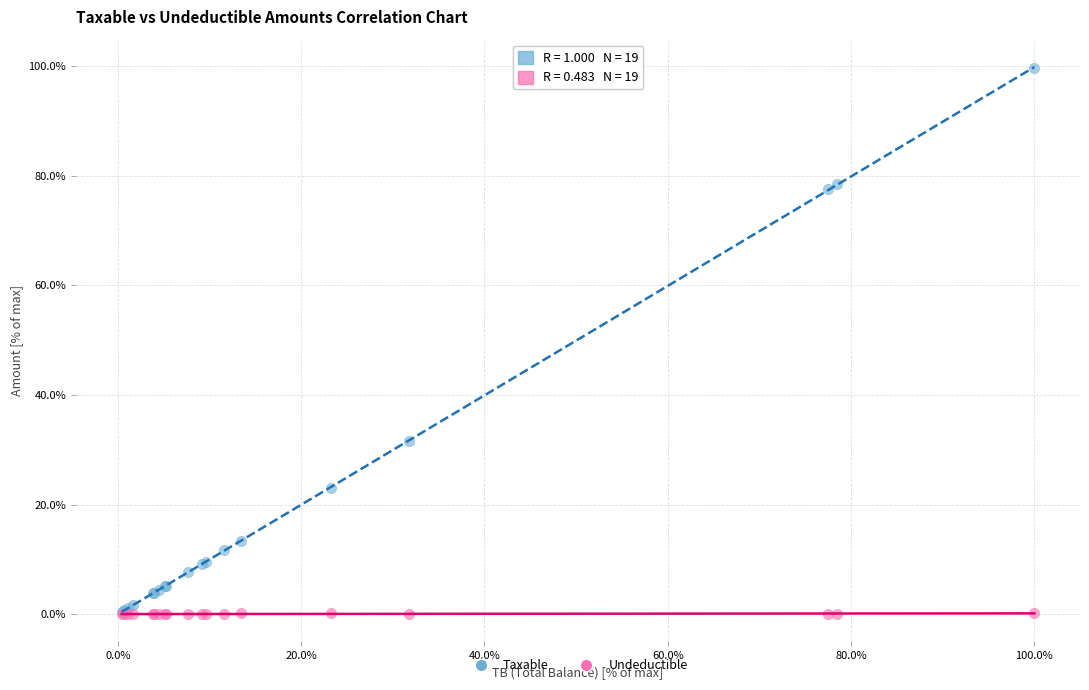

Across all series, what Y value is closest to 49?

31.7